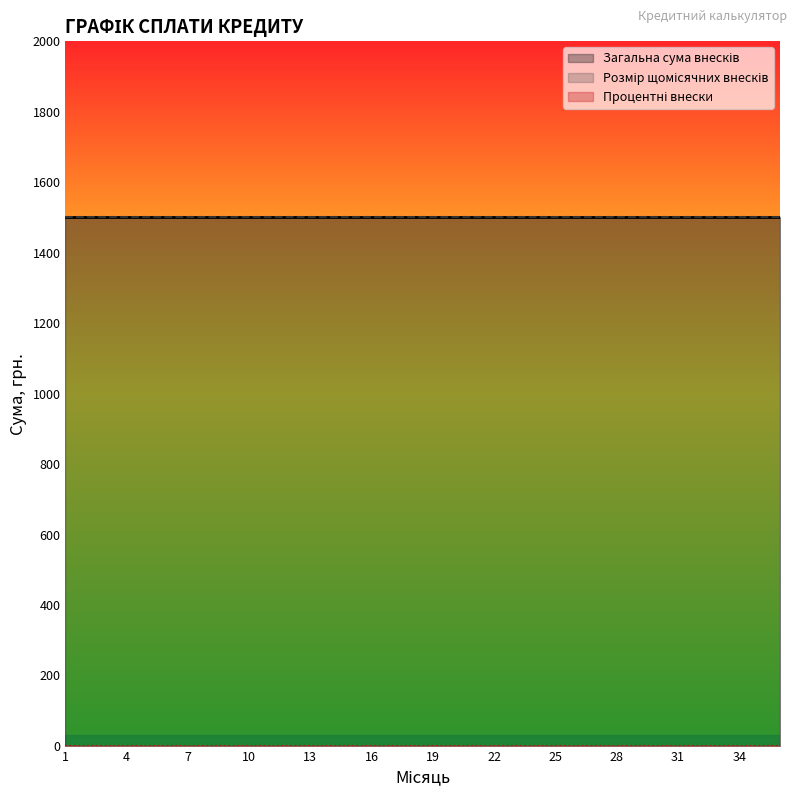

At which category does the chart reach its peak across all series?

1